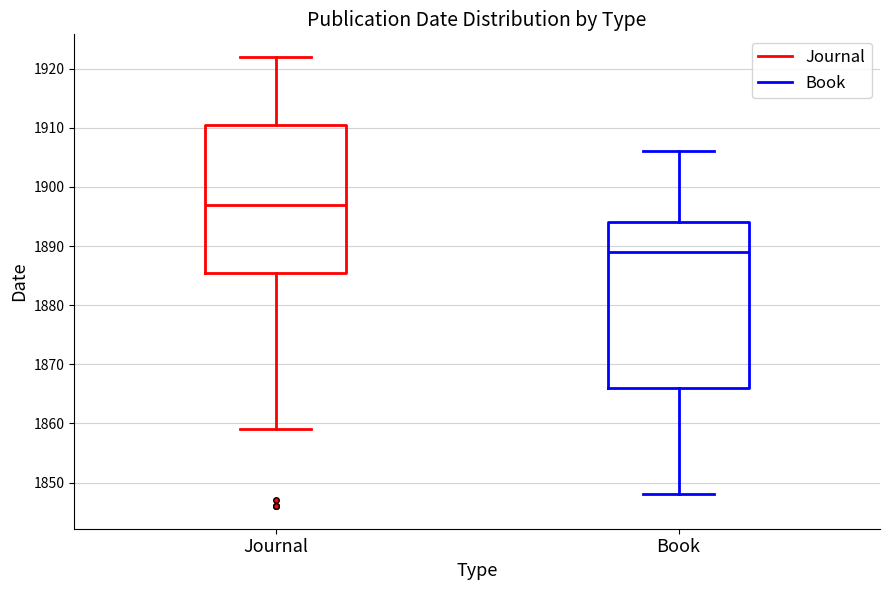

Comparing the boxes themselves (not the whiskers), which one is the tallest?

Book